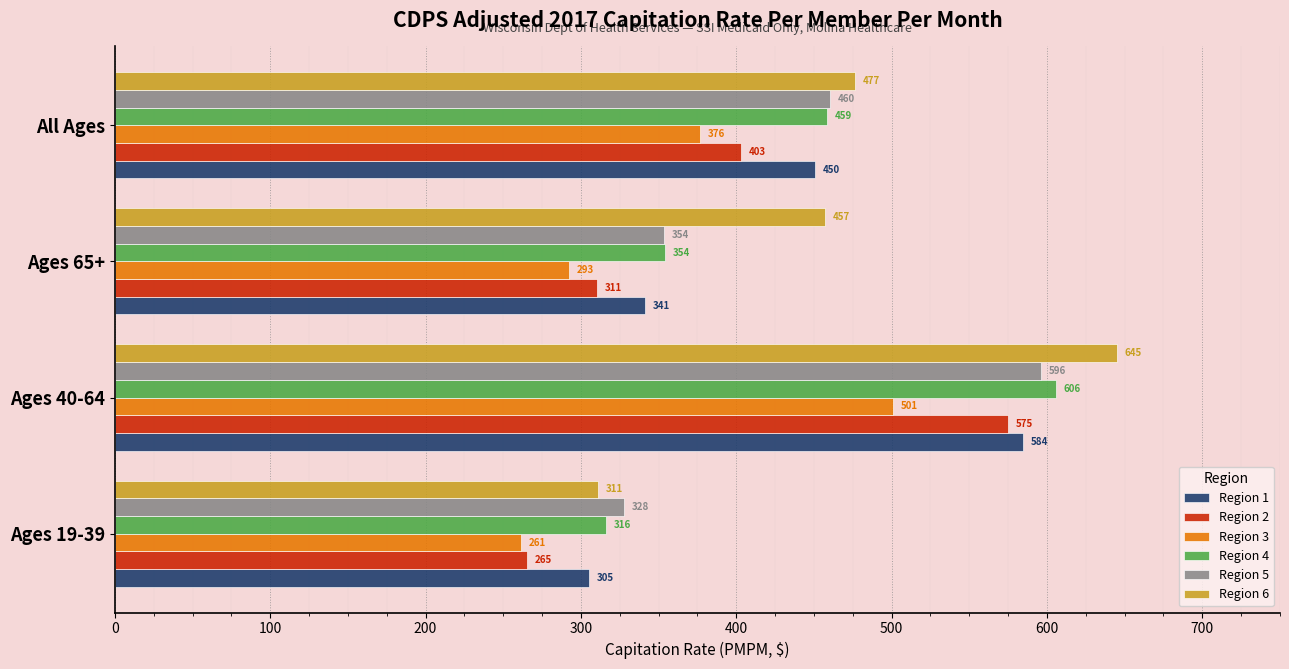

What is the maximum value shown in the chart?

645.1